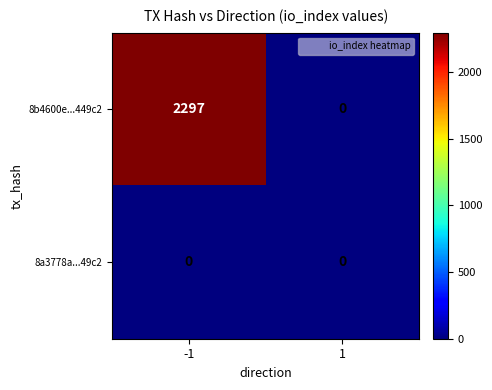

At how many categories does at least one series exceed 171?

1